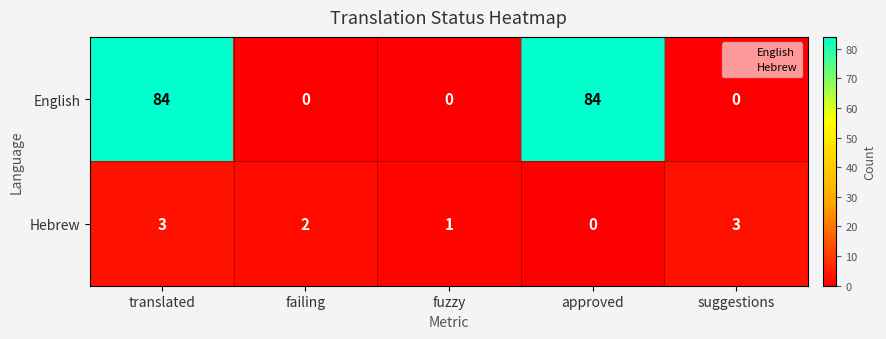

What is the sum of all Hebrew values?

9